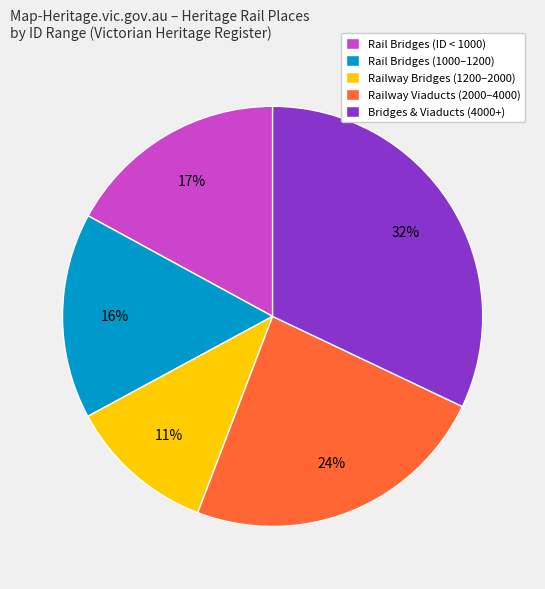

Between Railway Bridges (1200–2000) and Railway Viaducts (2000–4000), which is larger?

Railway Viaducts (2000–4000)